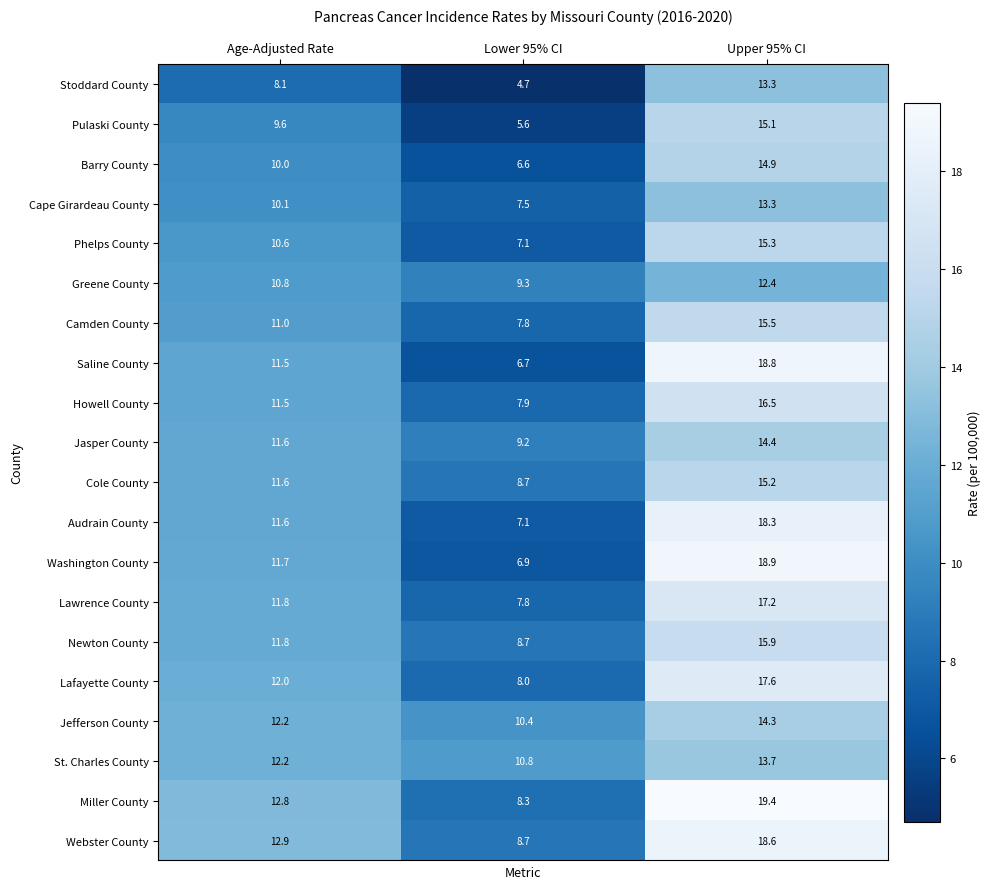

Which series has the largest total across all categories?

Miller County